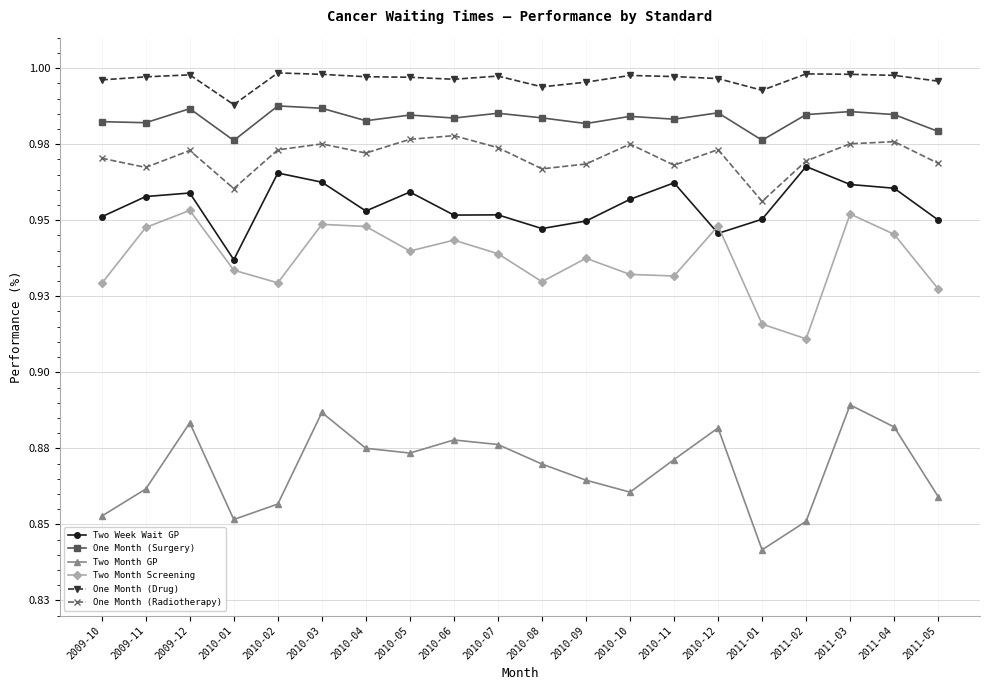

What is the total value across all series at 2010-01?

5.6